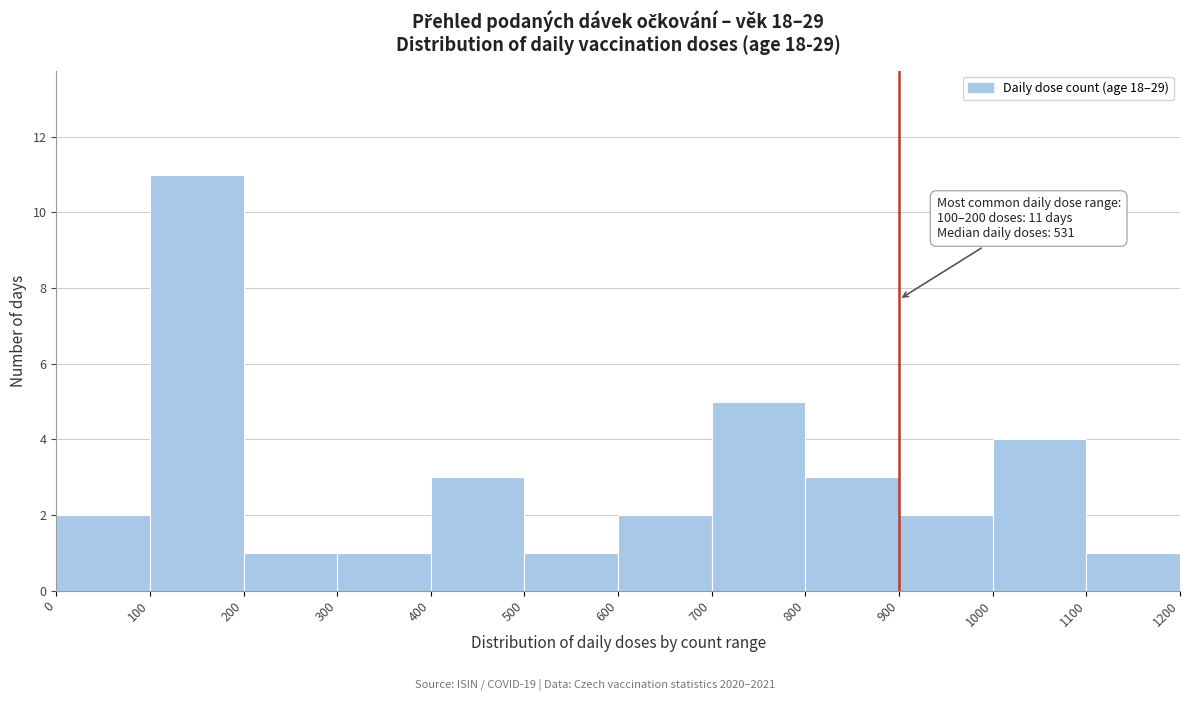

Which range on the x-axis has the tallest bar?

100 to 200